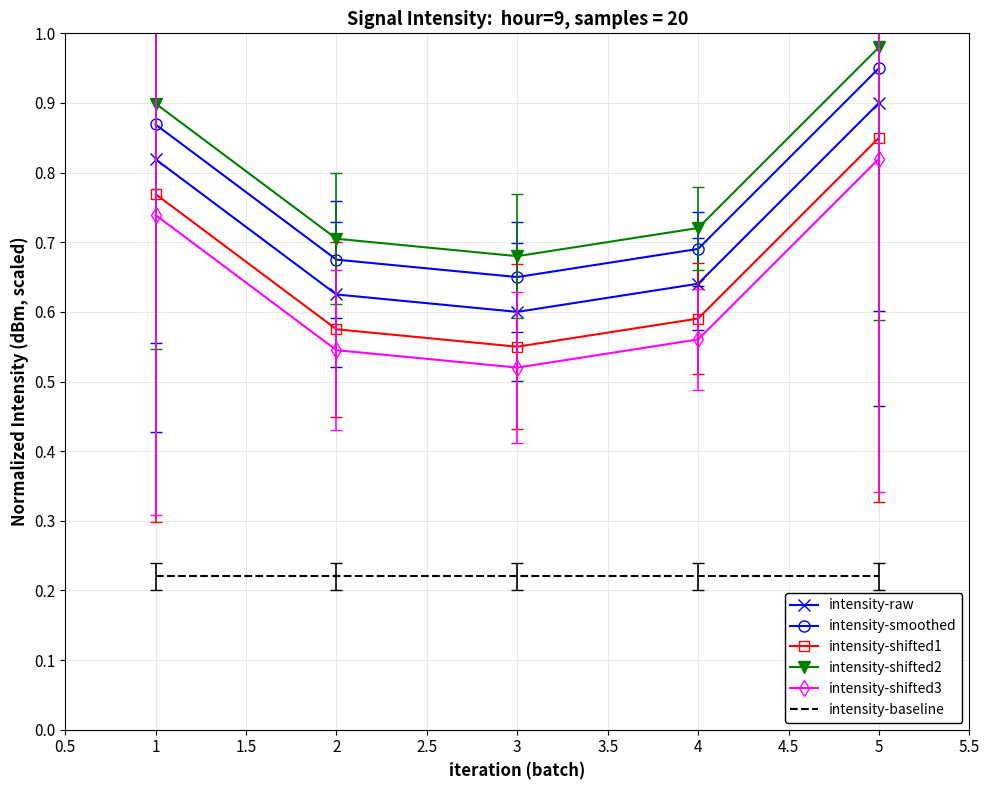

Is it true that intensity-raw equals 0.6 at 4?

True